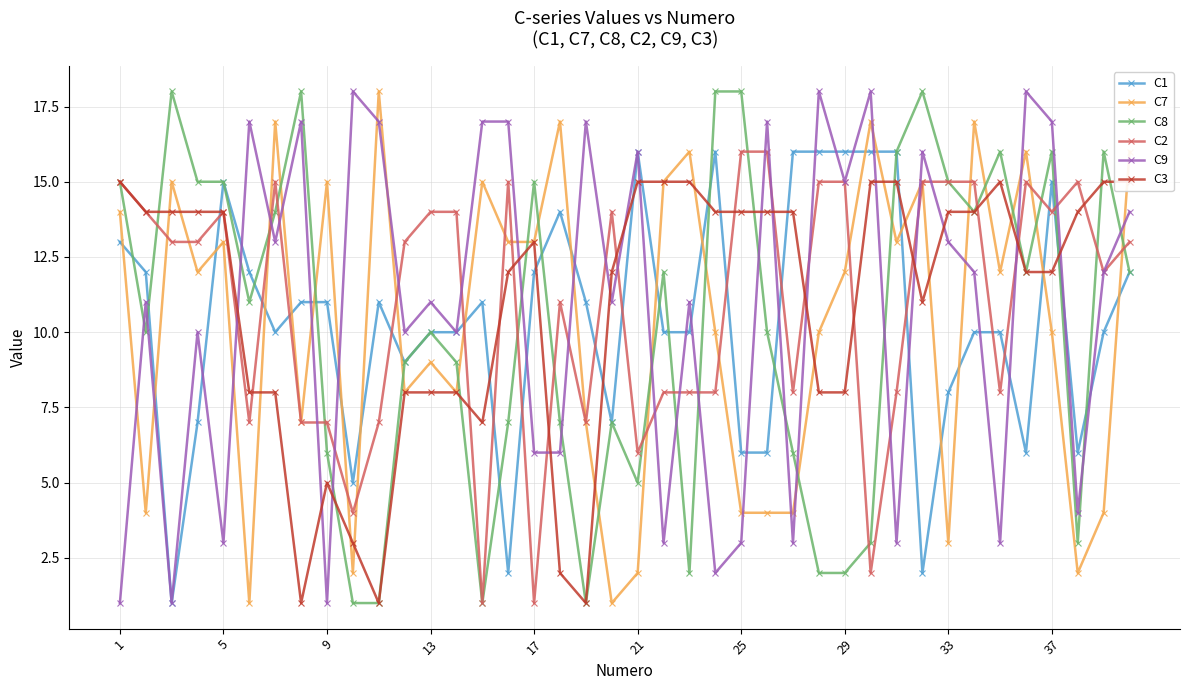

What is the greatest value displayed?

18